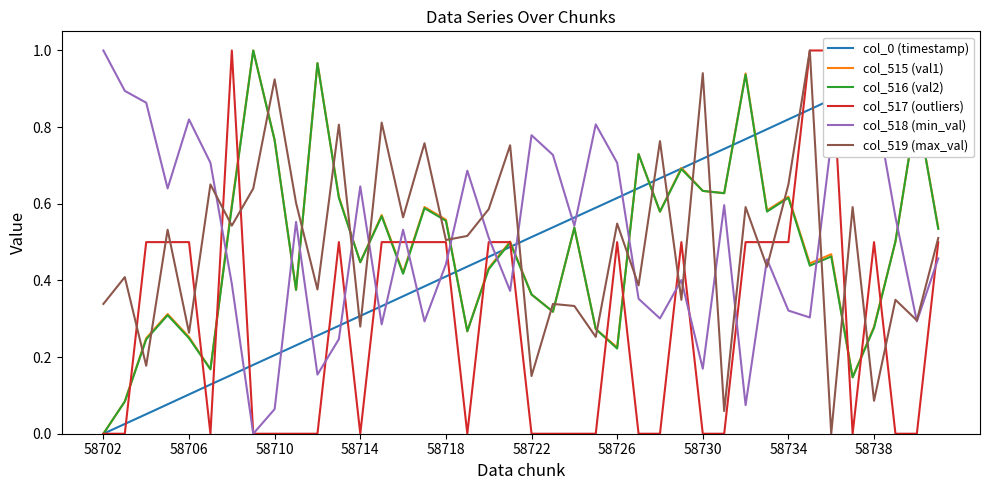

Rank the series at 39 from lowest to highest value.

col_518 (min_val), col_517 (outliers), col_519 (max_val), col_516 (val2), col_515 (val1), col_0 (timestamp)